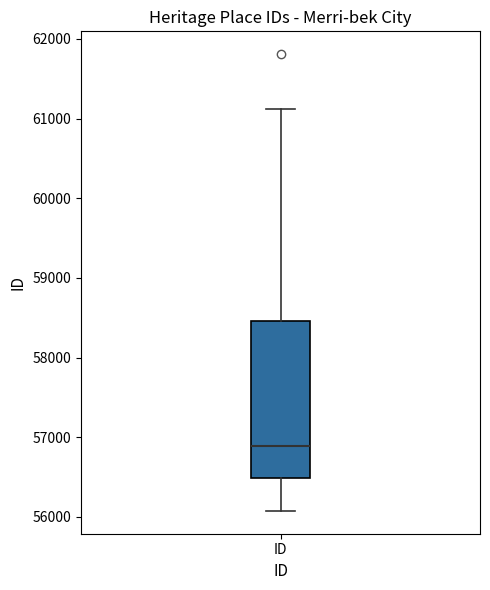

Read this box plot against the y-axis: the position of the median line, the range covered by the box, and the ends of both whiskers. The values are not printed on the chart, so give them approximately, as read against the axis.

median 56900, box 56500 to 58500, whiskers 56100 to 61100